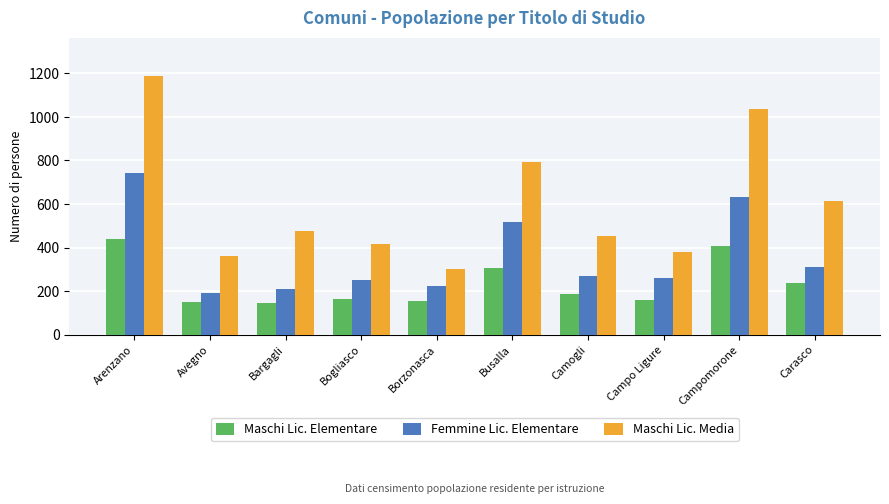

Read the Maschi Lic. Elementare value at Avegno, to the nearest 10.

150